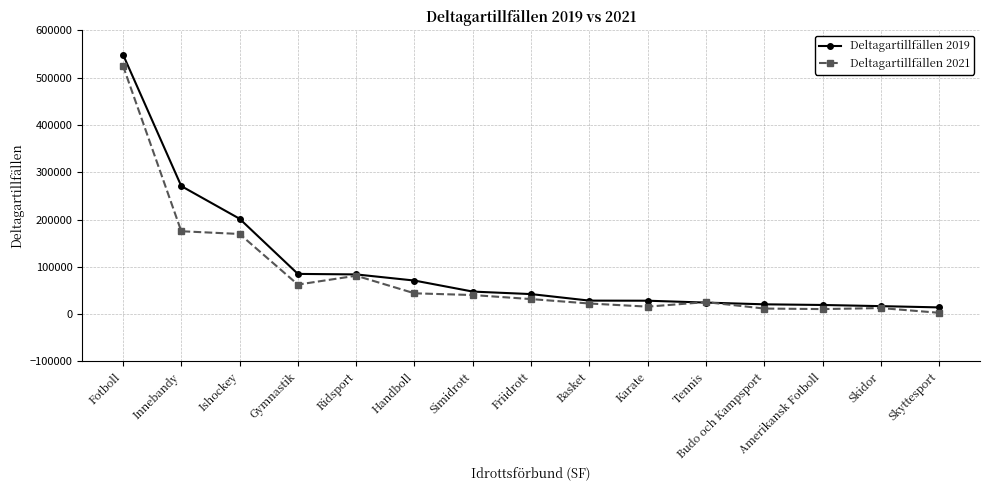

Count the number of categories in the chart.

15